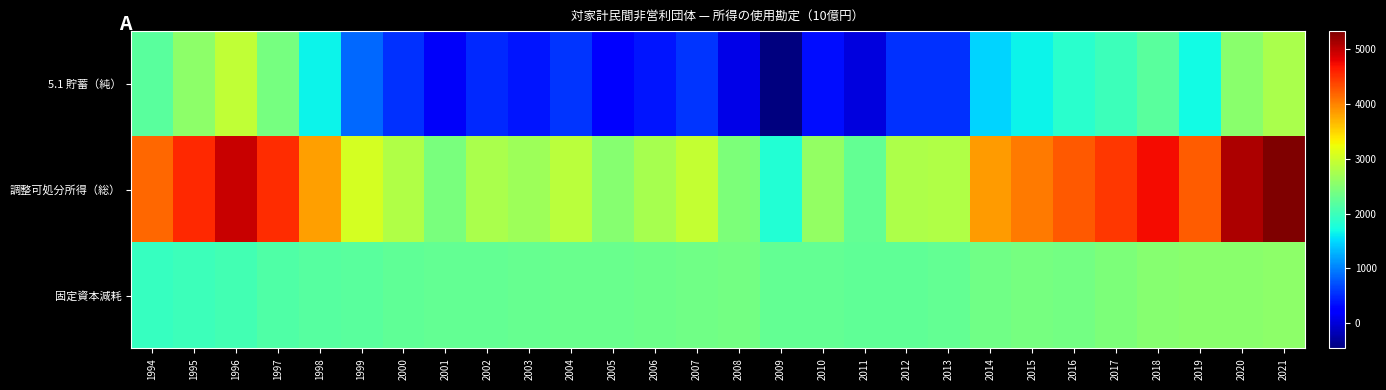

Reading right to left, extract all data points from this chart.

5.1 貯蓄（純）: 2021=2766.8	2020=2549.4	2019=1701.4	2018=2206.9	2017=2001.1	2016=1857.4	2015=1662.1	2014=1481.2	2013=544.2	2012=548.3	2011=23.3	2010=353.5	2009=-458.0	2008=82.5	2007=578.6	2006=395.0	2005=202.0	2004=561.0	2003=387.6	2002=497.7	2001=158.9	2000=555.7	1999=861.6	1998=1656.9	1997=2404.7	1996=2924.6	1995=2559.5	1994=2204.4
調整可処分所得（総）: 2021=5331.3	2020=5085.7	2019=4229.6	2018=4727.4	2017=4455.4	2016=4248.7	2015=4060.9	2014=3844.6	2013=2814.8	2012=2786.6	2011=2266.7	2010=2611.9	2009=1810.7	2008=2456.0	2007=2943.0	2006=2739.0	2005=2518.3	2004=2869.1	2003=2678.6	2002=2757.5	2001=2421.6	2000=2805.0	1999=3067.2	1998=3835.1	1997=4535.2	1996=4961.4	1995=4552.6	1994=4158.9
固定資本減耗: 2021=2564.6	2020=2536.3	2019=2528.1	2018=2520.5	2017=2454.3	2016=2391.3	2015=2398.8	2014=2363.4	2013=2270.6	2012=2238.4	2011=2243.4	2010=2258.4	2009=2268.7	2008=2373.5	2007=2364.4	2006=2344.0	2005=2316.3	2004=2308.1	2003=2291.0	2002=2259.7	2001=2262.7	2000=2249.3	1999=2205.6	1998=2178.2	1997=2130.5	1996=2036.8	1995=1993.0	1994=1954.5